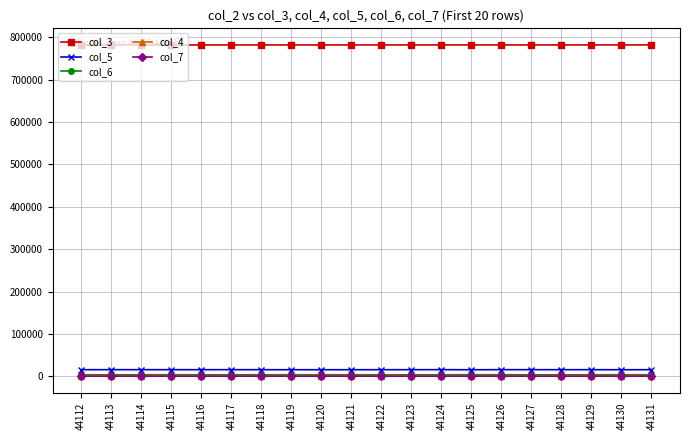

True or false: col_3 and col_5 cross at least once.

False